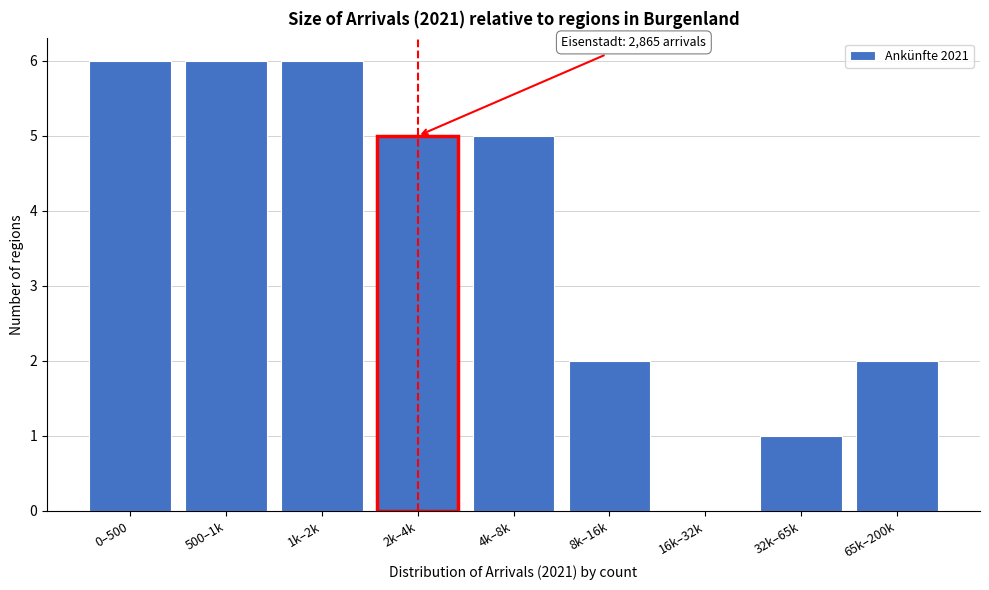

Reading left to right, extract all data points from this chart.

0–500=6	500–1k=6	1k–2k=6	2k–4k=5	4k–8k=5	8k–16k=2	16k–32k=0	32k–65k=1	65k–200k=2